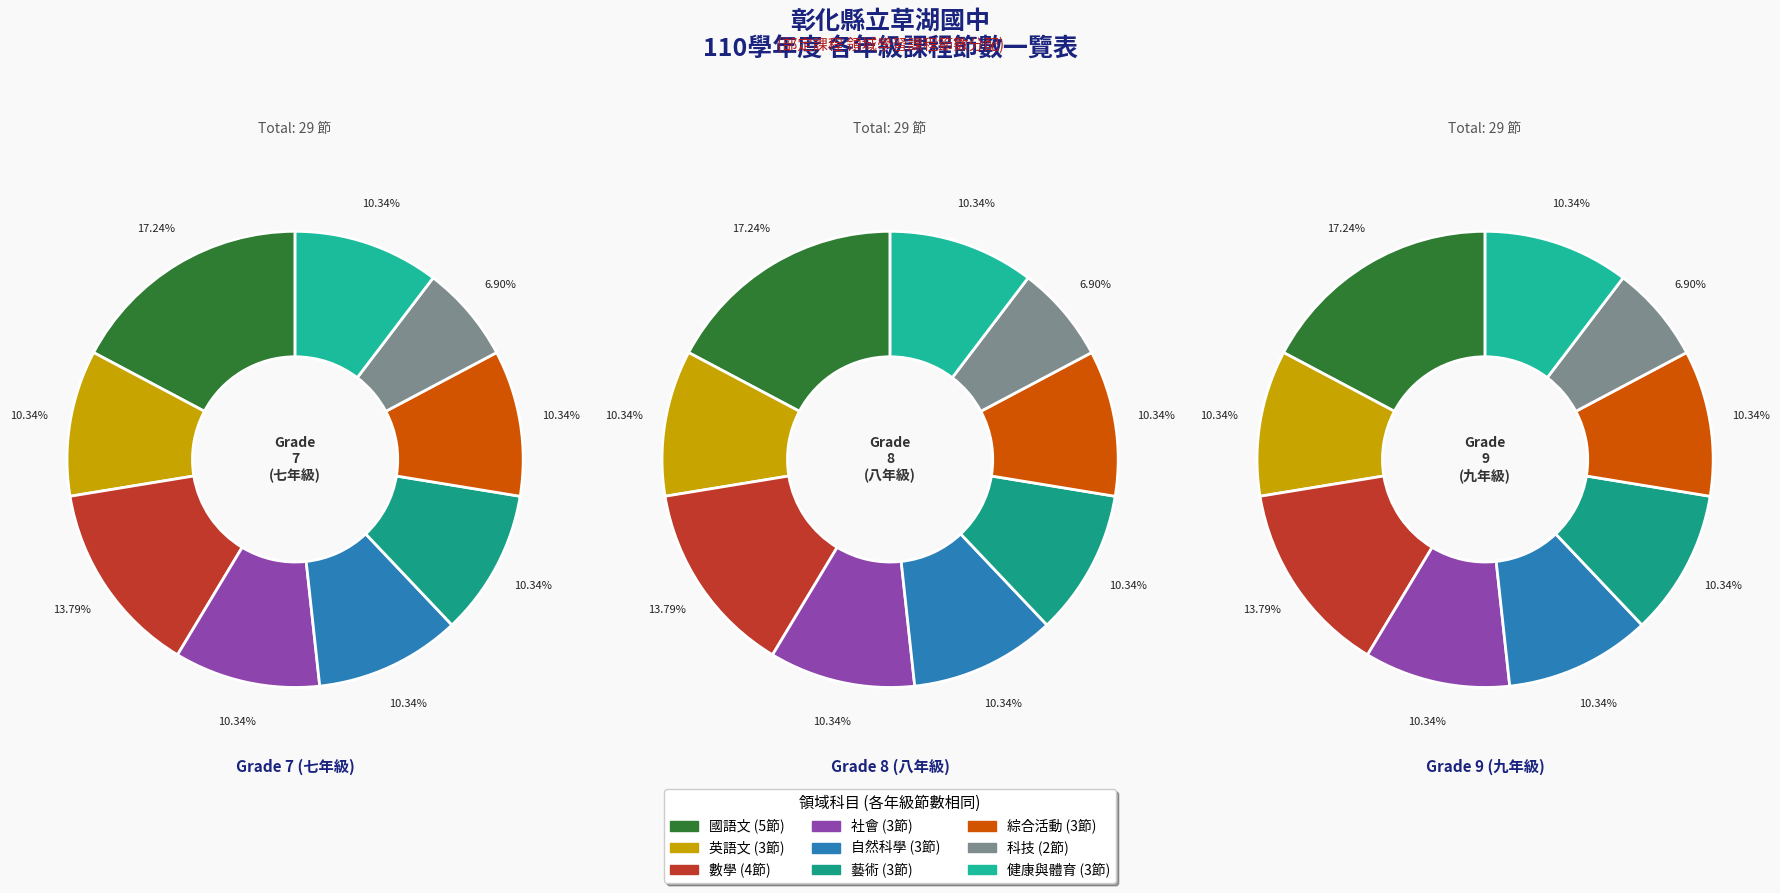

How many segments does this pie chart have?

9